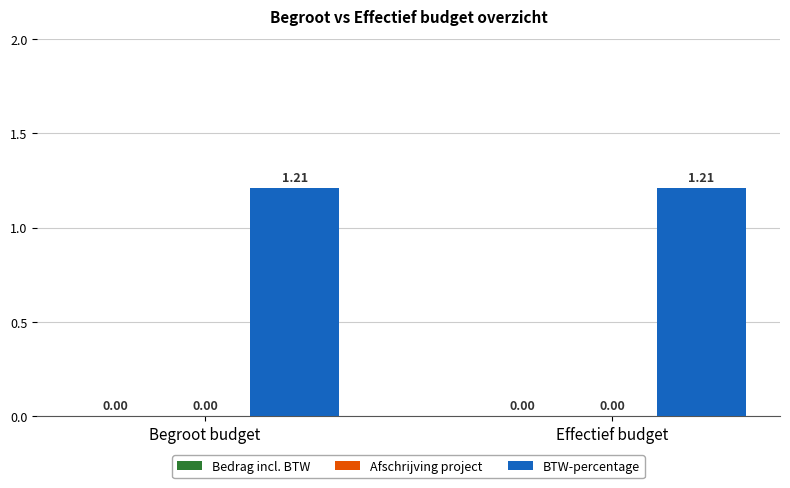

What is the label of the 1st bar from the right?

Effectief budget